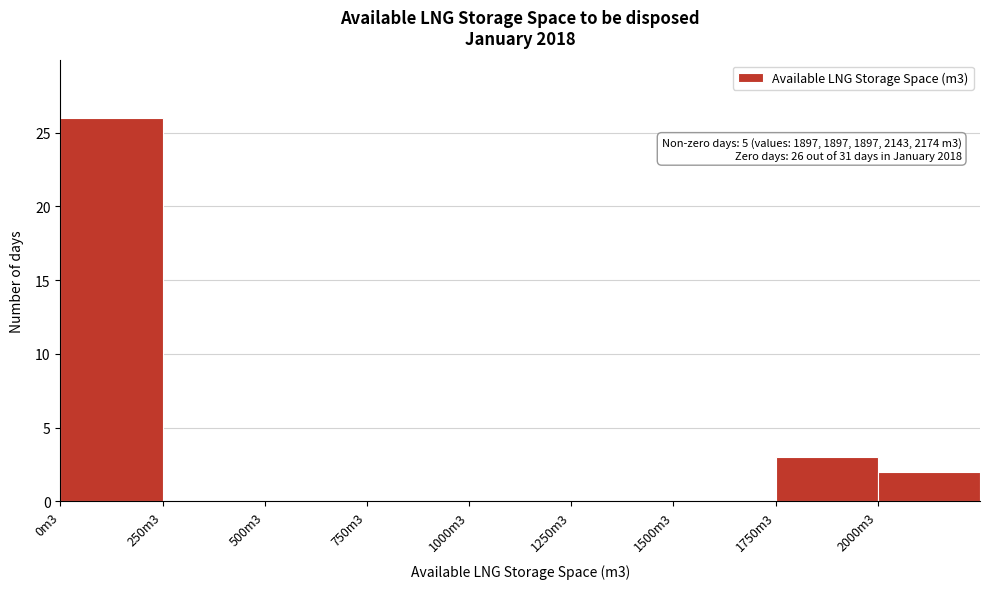

Reading left to right, transcribe all the data shown in this chart.

0m3=26	250m3=0	500m3=0	750m3=0	1000m3=0	1250m3=0	1500m3=0	1750m3=3	2000m3=2